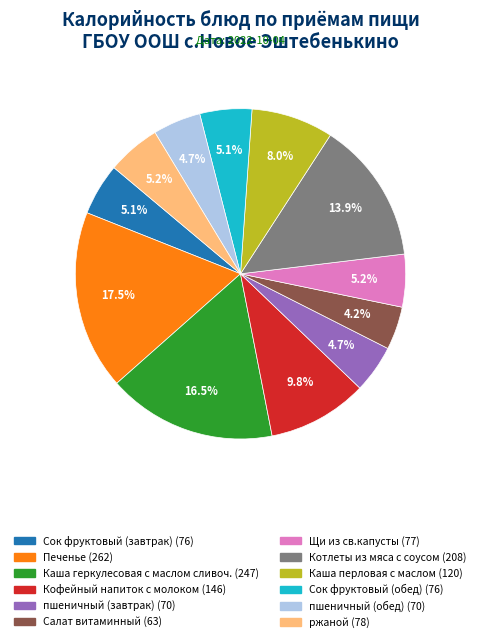

Does Салат витаминный account for over 50% of the chart?

No